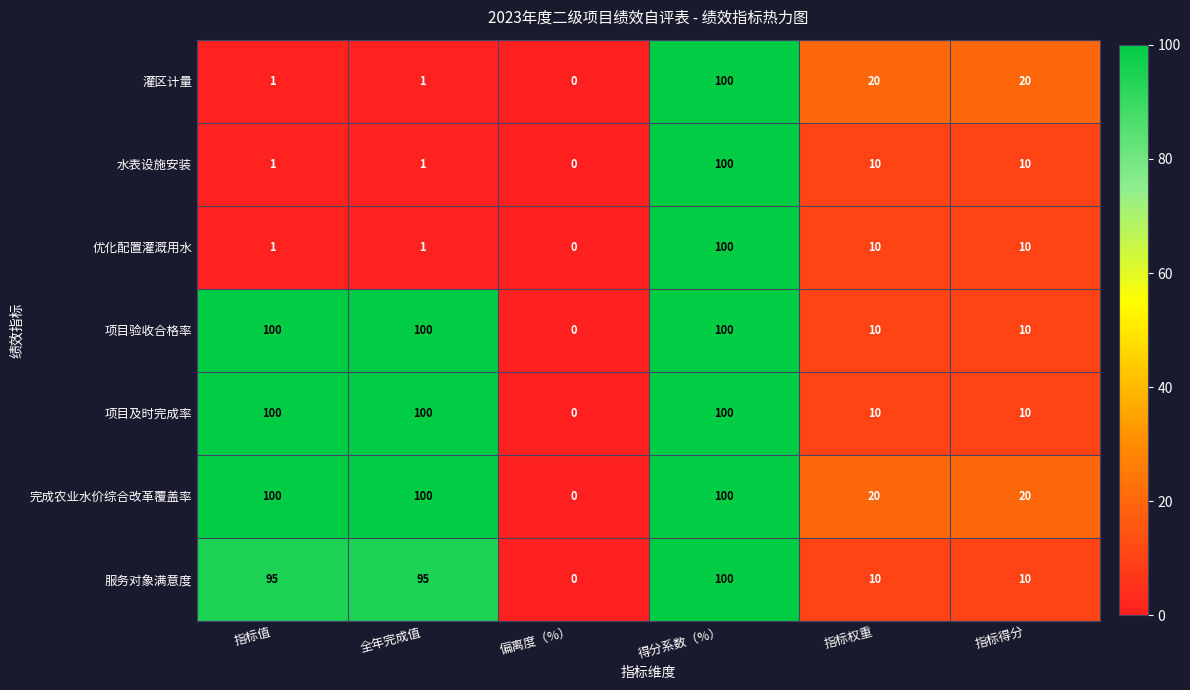

Which category has the lowest value across all series?

偏离度（%）